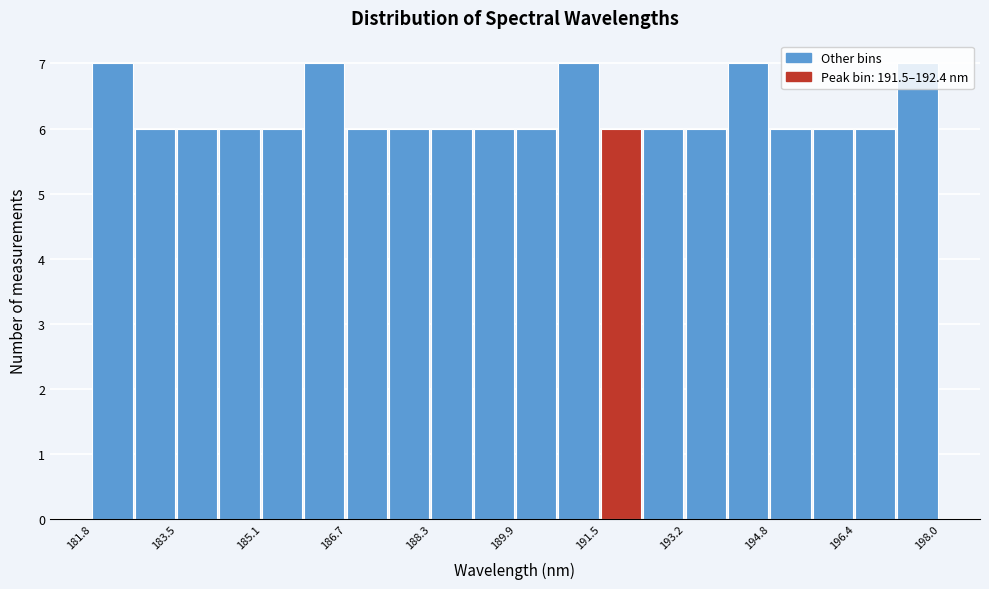

Reading left to right, list every bar in this chart as the range it spans on the x-axis followed by its height. Neither the bar edges nor the heights are printed on the chart, so give them approximately, as read against the axes.

181.8 to 182.6: 7
182.6 to 183.4: 6
183.4 to 184.2: 6
184.2 to 185.0: 6
185.0 to 185.8: 6
185.8 to 186.6: 7
186.6 to 187.6: 6
187.6 to 188.4: 6
188.4 to 189.2: 6
189.2 to 190.0: 6
190.0 to 190.8: 6
190.8 to 191.6: 7
191.6 to 192.4: 6
192.4 to 193.2: 6
193.2 to 194.0: 6
194.0 to 194.8: 7
194.8 to 195.6: 6
195.6 to 196.4: 6
196.4 to 197.2: 6
197.2 to 198.0: 7